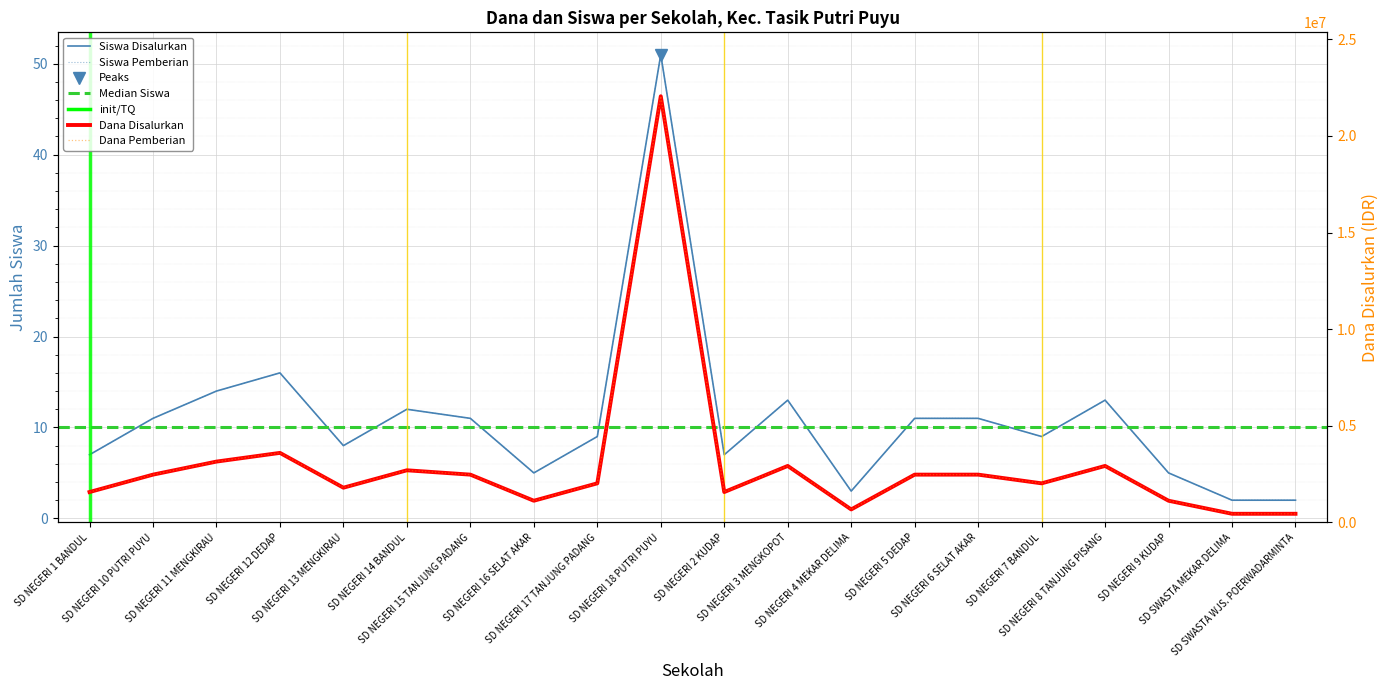

What is the label of the 2nd point from the right?

SD SWASTA MEKAR DELIMA